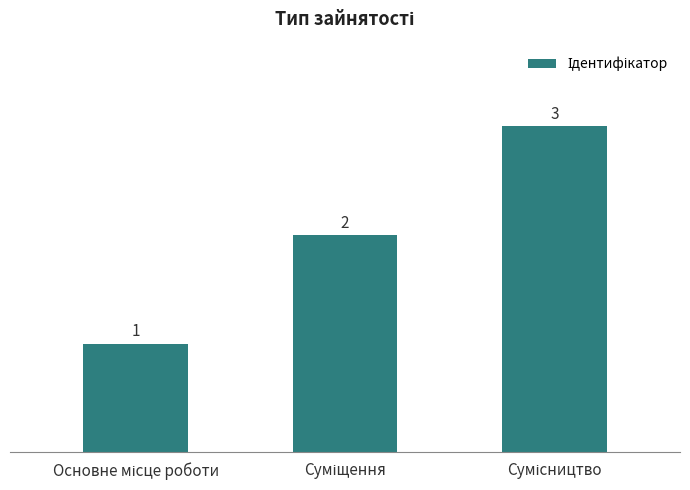

What is the value of the 1st bar from the left?

1